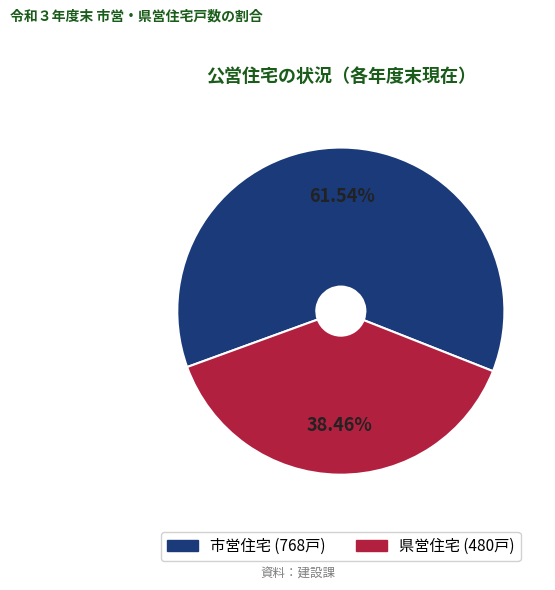

Is there any slice that represents more than half of the pie?

Yes